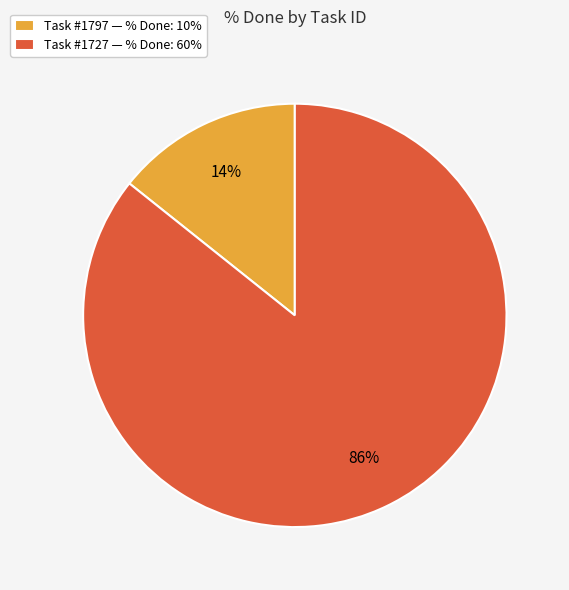

Do Task #1797 — % Done: 10% and Task #1727 — % Done: 60% together represent more than half of the pie?

Yes